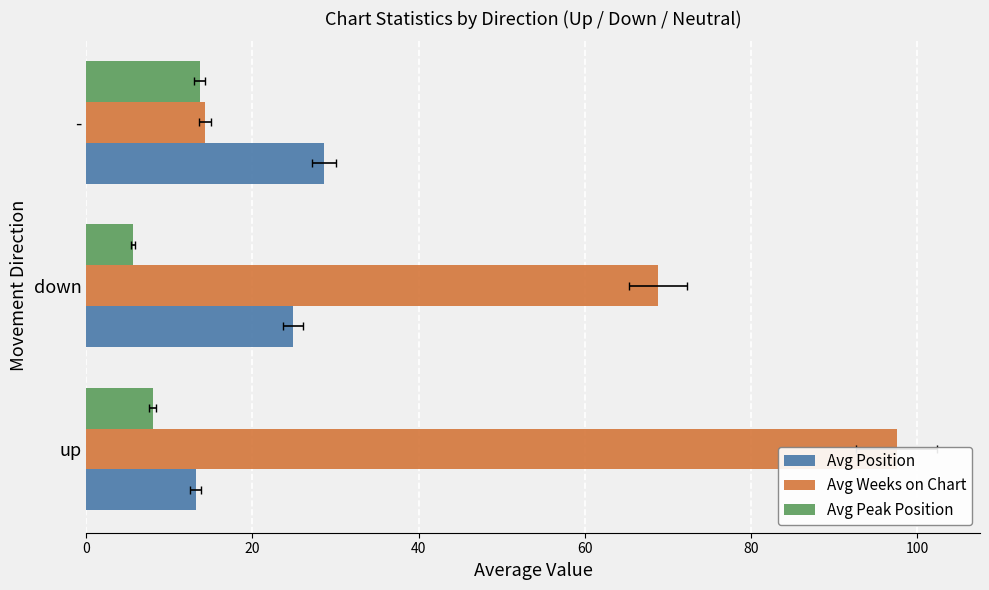

What is the highest value of the Avg Weeks on Chart series?

97.6